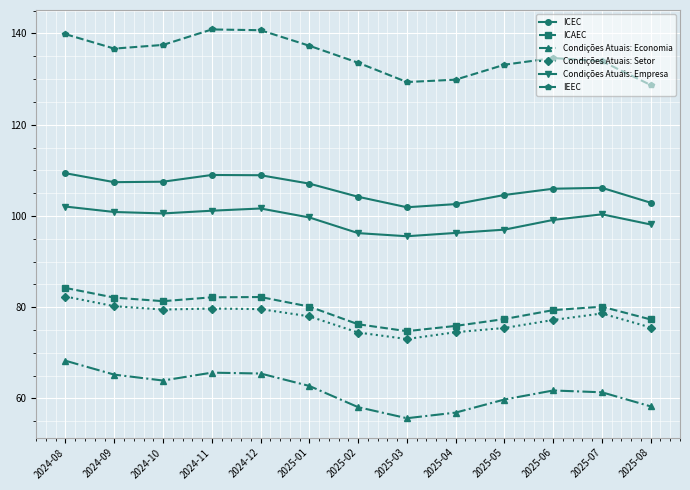

At which label does Condições Atuais: Economia reach its peak?

2024-08